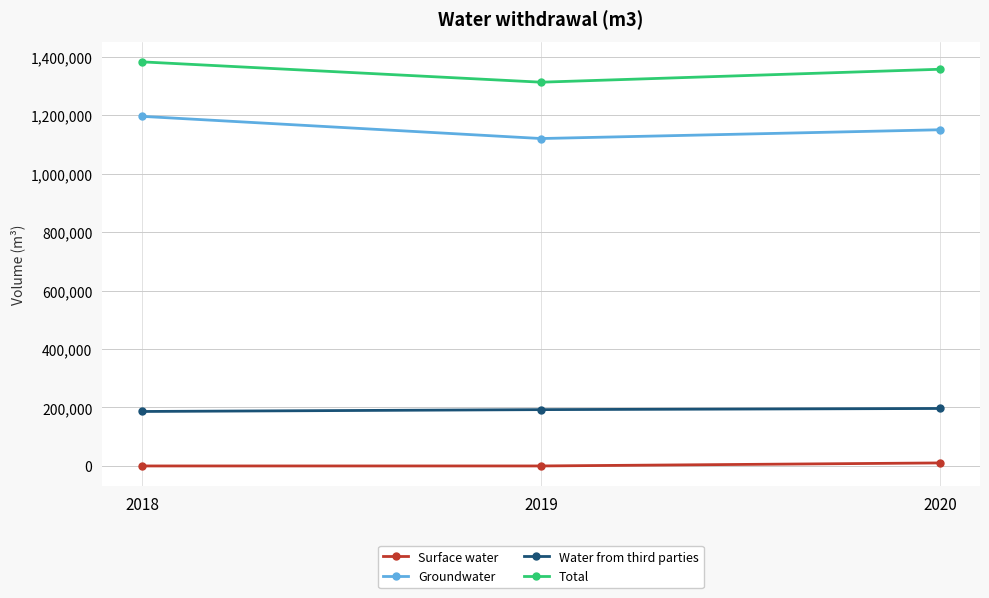

At how many categories does at least one series exceed 840188?

3